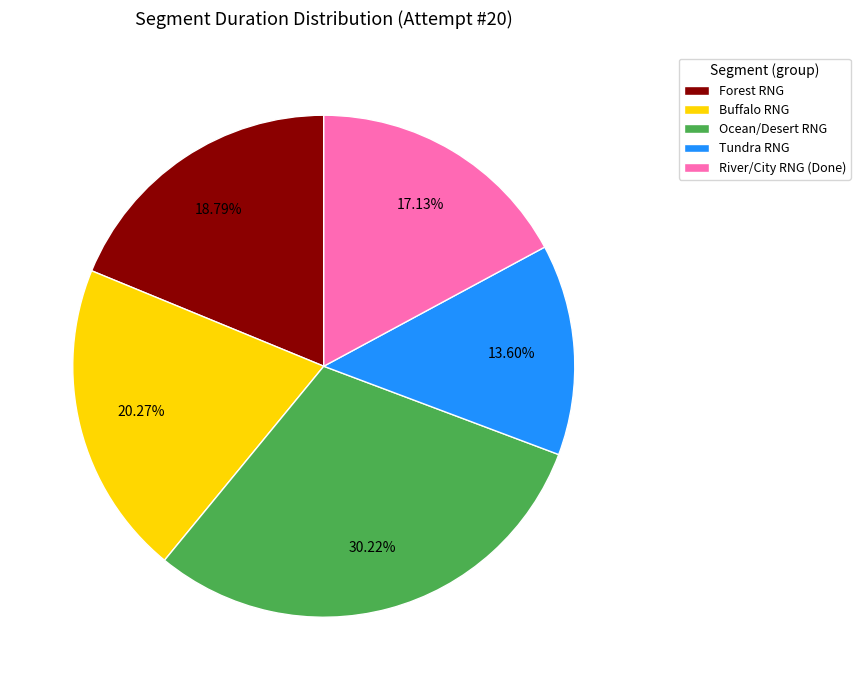

Rank the categories by value from lowest to highest.

Tundra RNG, River/City RNG (Done), Forest RNG, Buffalo RNG, Ocean/Desert RNG